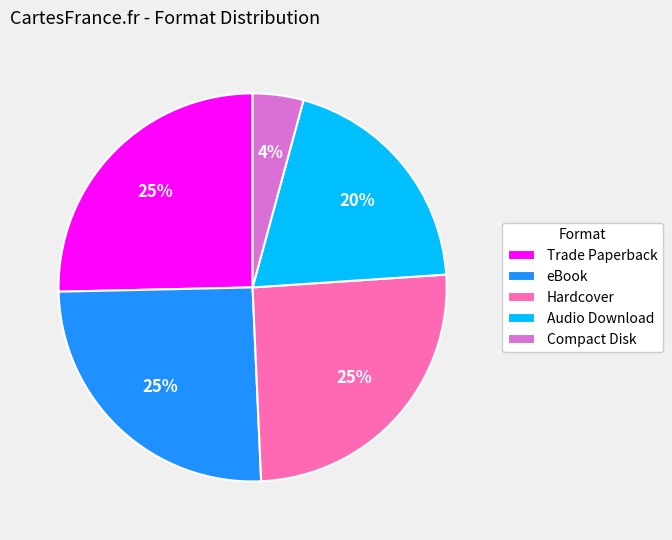

Which slice is the smallest?

Compact Disk